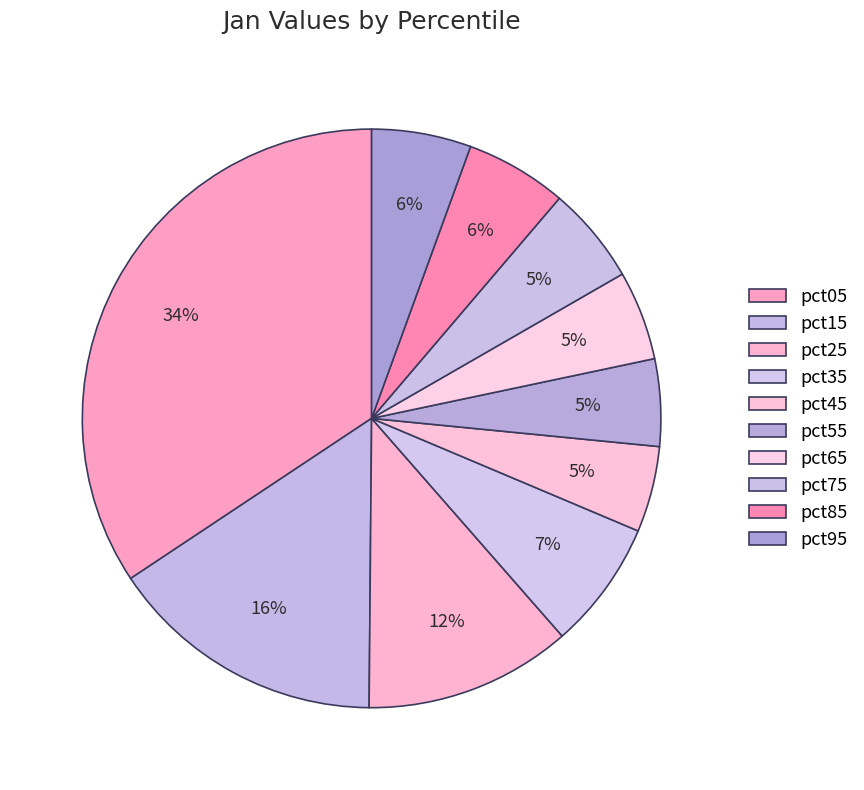

What is the total percentage of pct45 and pct05?

39.1%